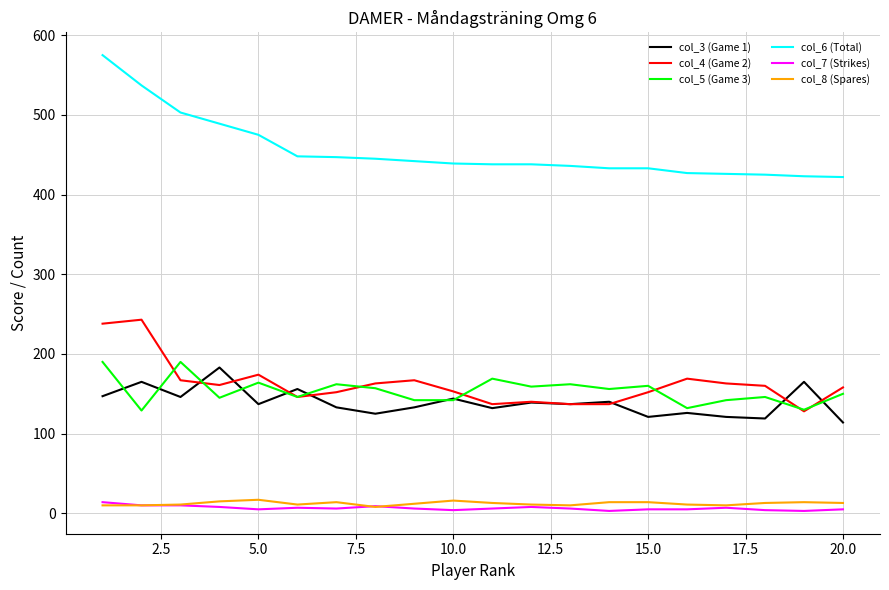

Which series has the largest range (max minus min)?

col_6 (Total)